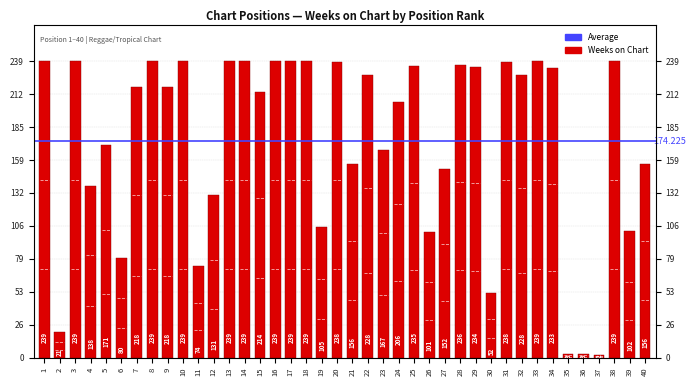

What is the value of the 34th bar from the left?

233